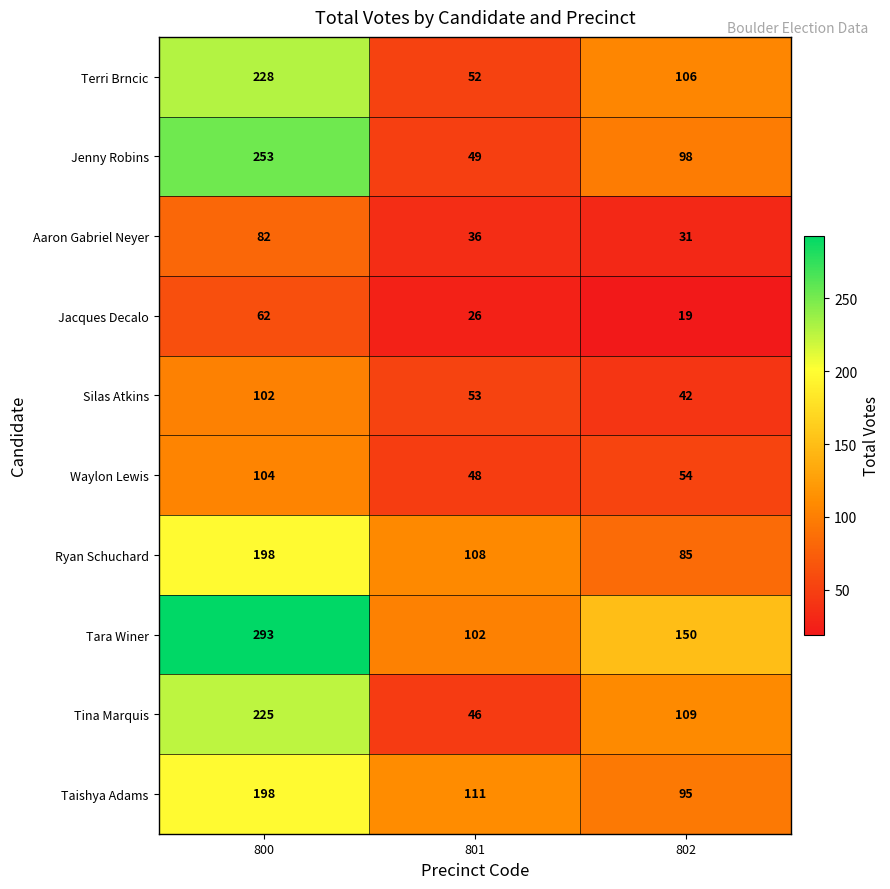

What is the difference between the Tara Winer values at 801 and 800?

191